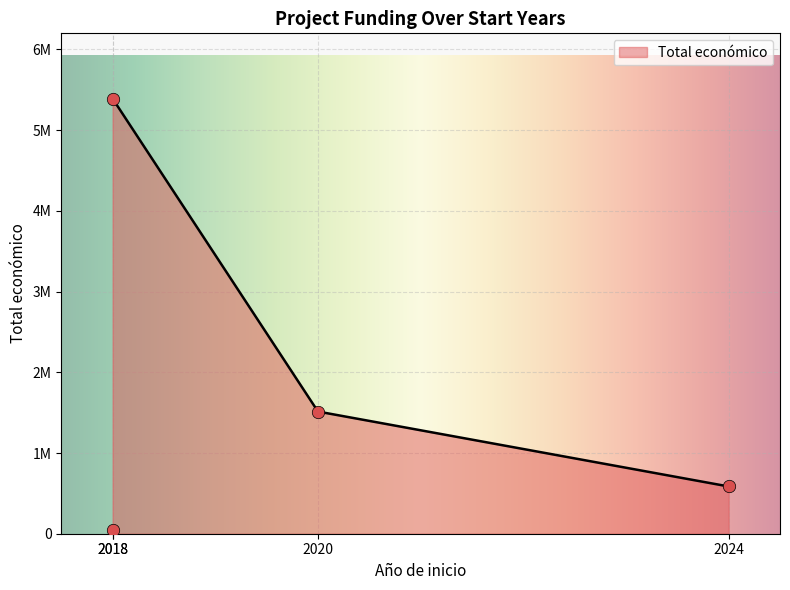

What is the change in value from 2024 to 2018?

-533405